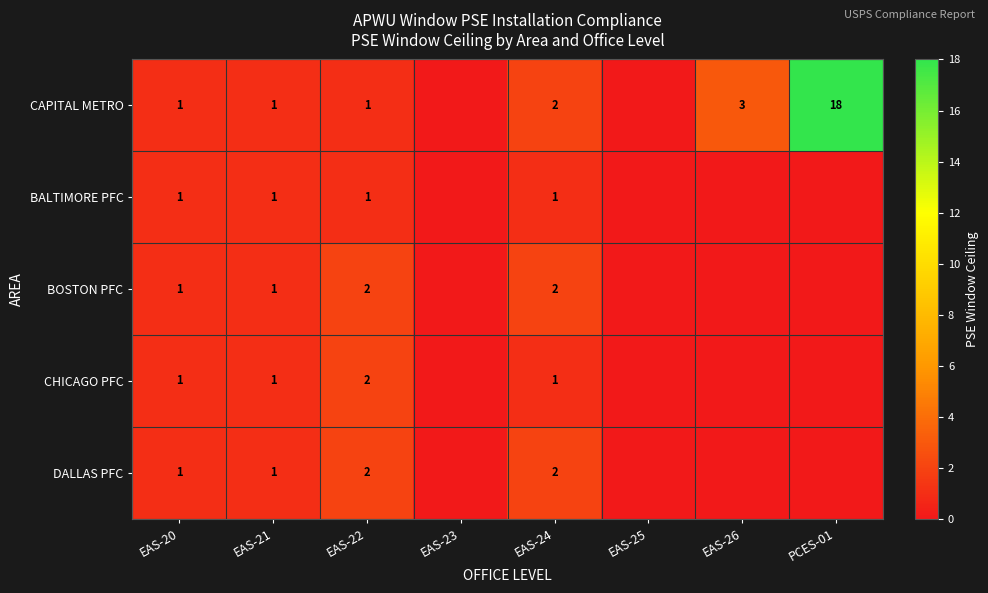

At which category does the chart reach its minimum across all series?

EAS-23